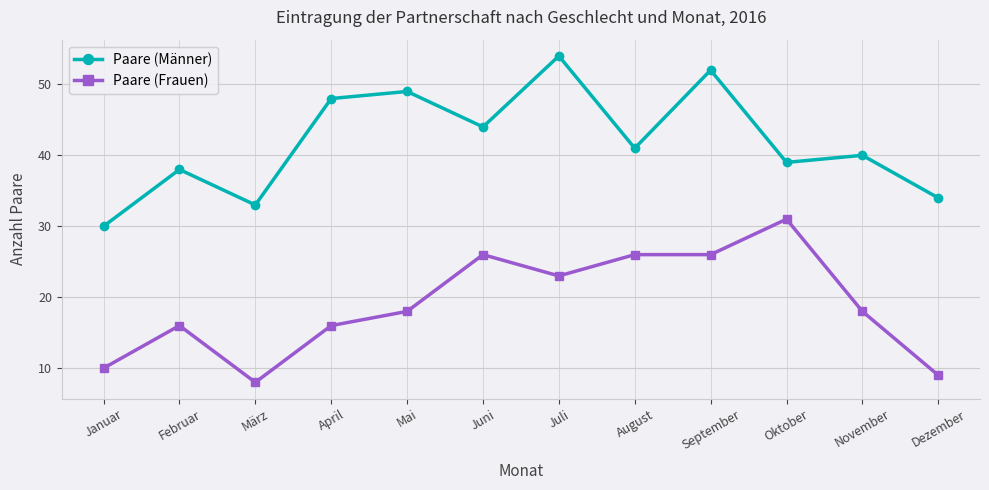

What is the lowest value of the Paare (Frauen) series?

8